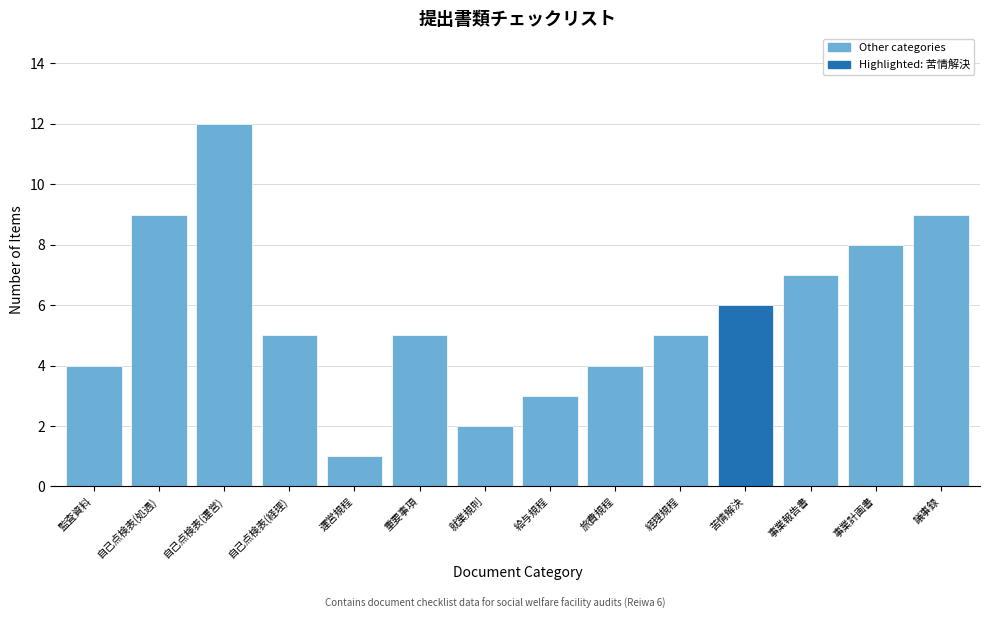

Reading left to right, list all the values displayed in this chart.

4	9	12	5	1	5	2	3	4	5	6	7	8	9